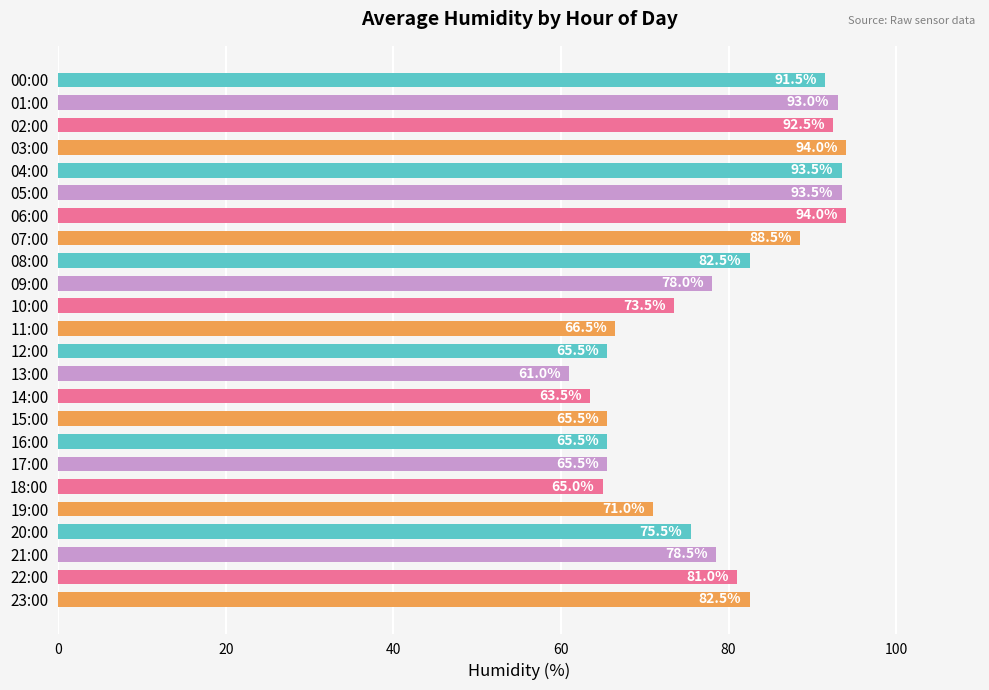

Count the number of categories in the chart.

24